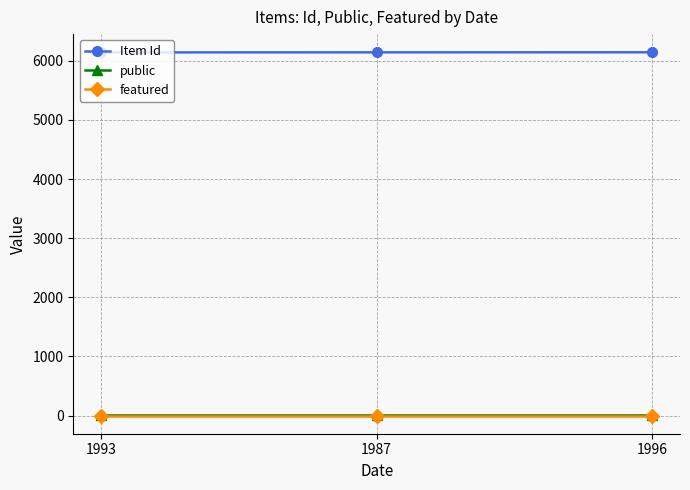

Is the value of Item Id at 1993 greater than the value of public at 1993?

Yes